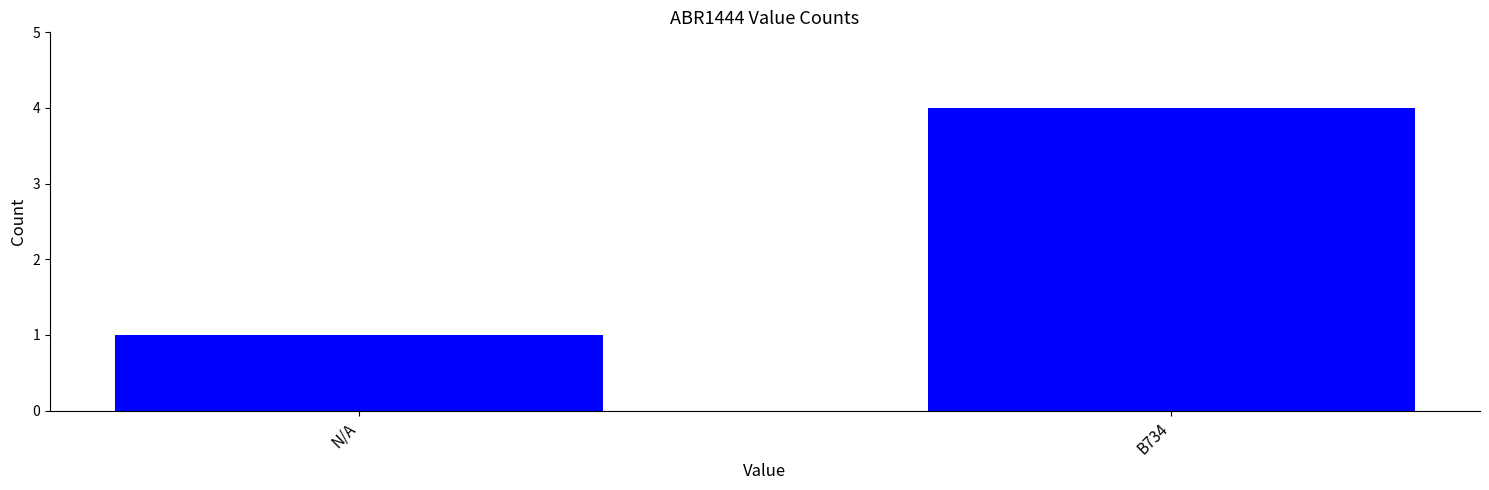

List the labels in order of value, smallest first.

N/A, B734